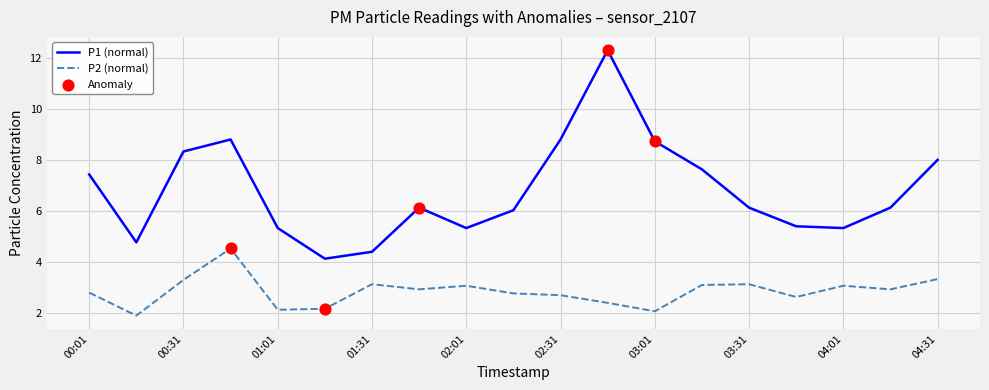

Which series has the largest total across all categories?

P1 (normal)